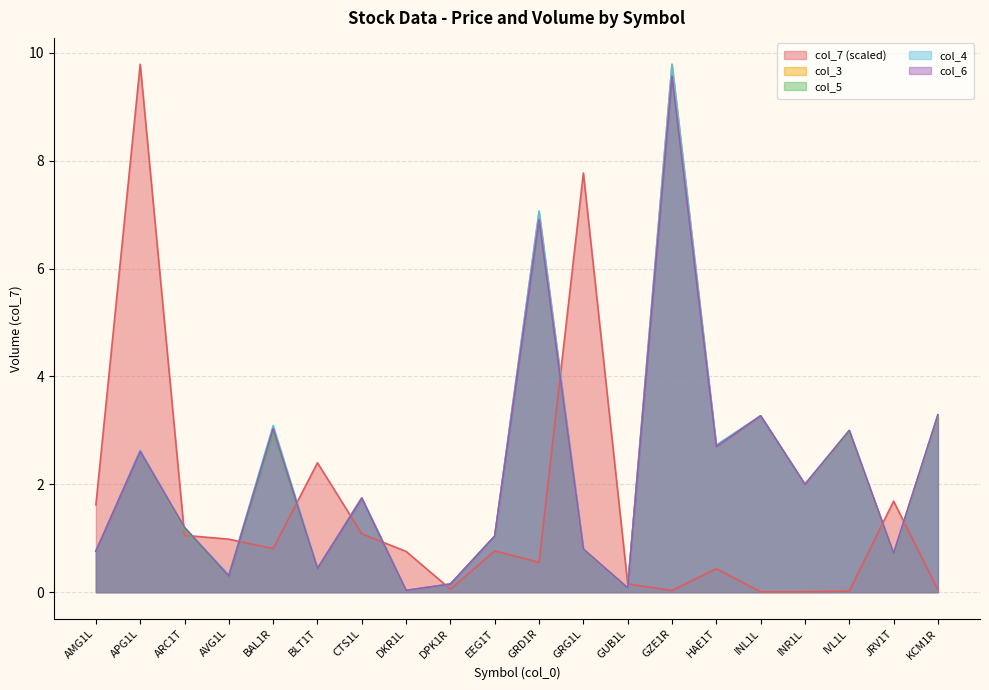

What is the label of the 6th point from the left?

BLT1T